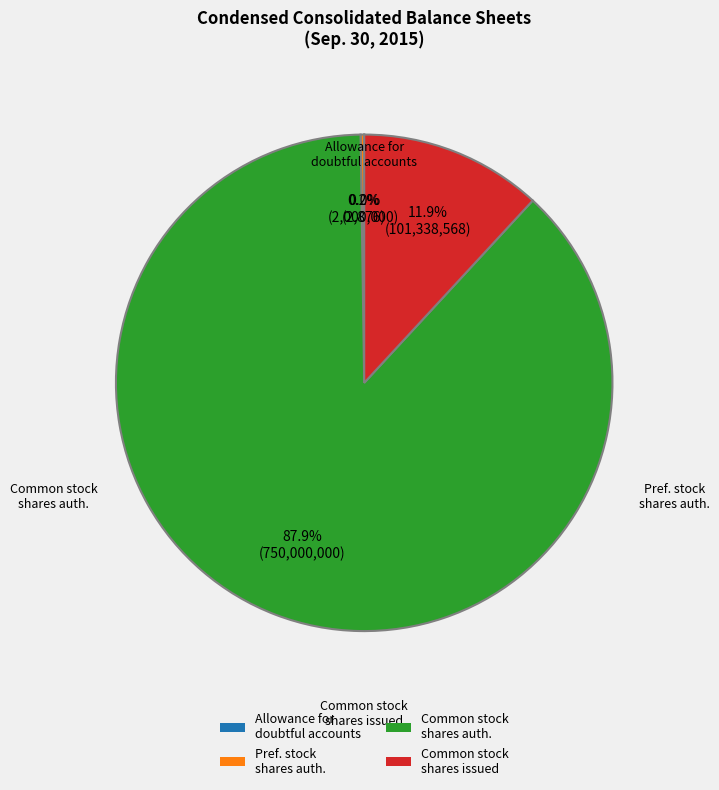

What is the total percentage of Common stock shares issued and Common stock shares auth.?

99.8%